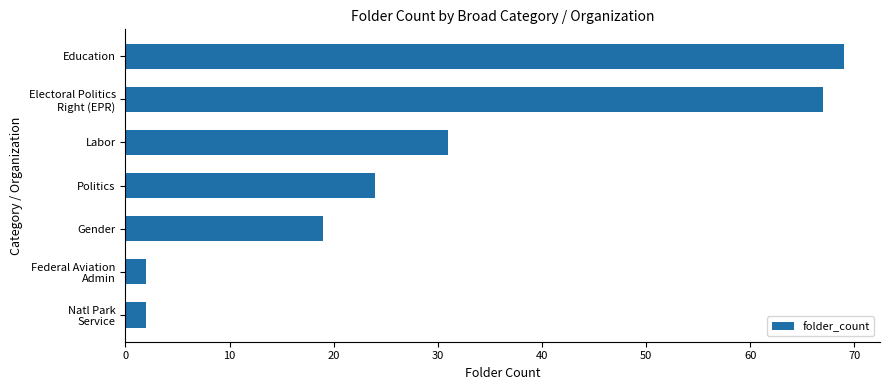

Approximately how many times larger is the value at Politics compared to Gender?

1.3